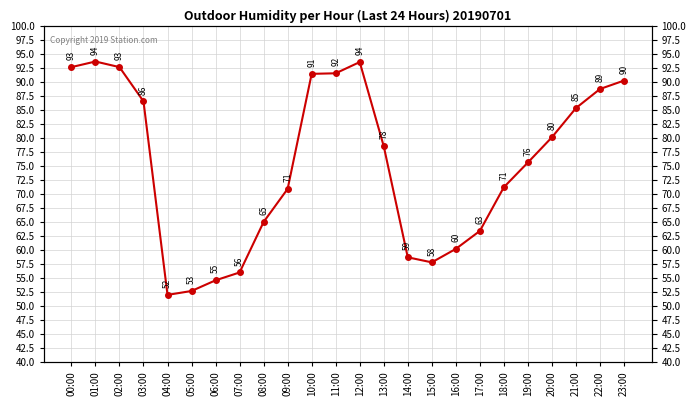

At which category does the data reach its first local valley?

04:00